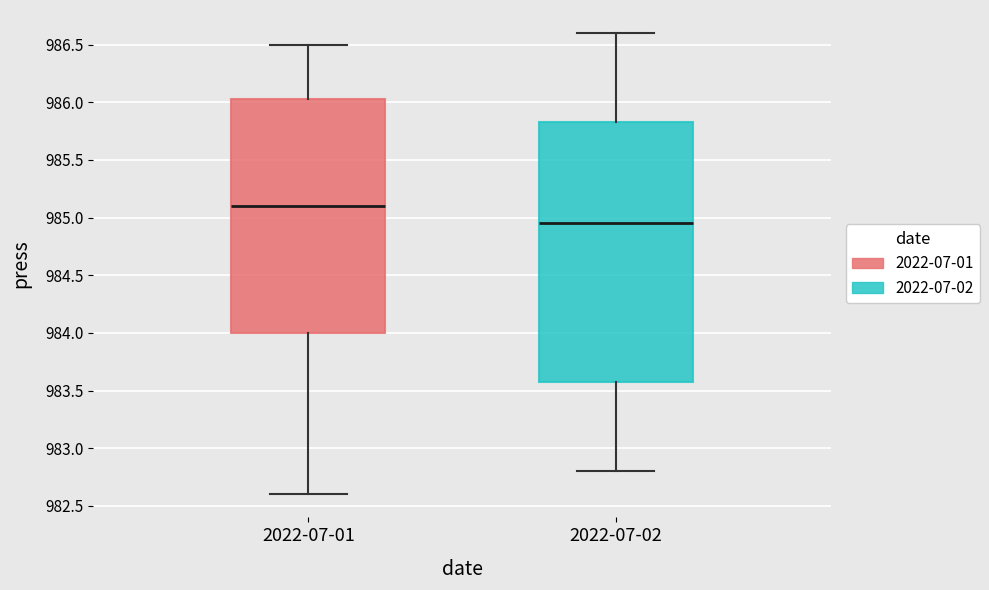

Comparing the boxes themselves (not the whiskers), which one is the tallest?

2022-07-02